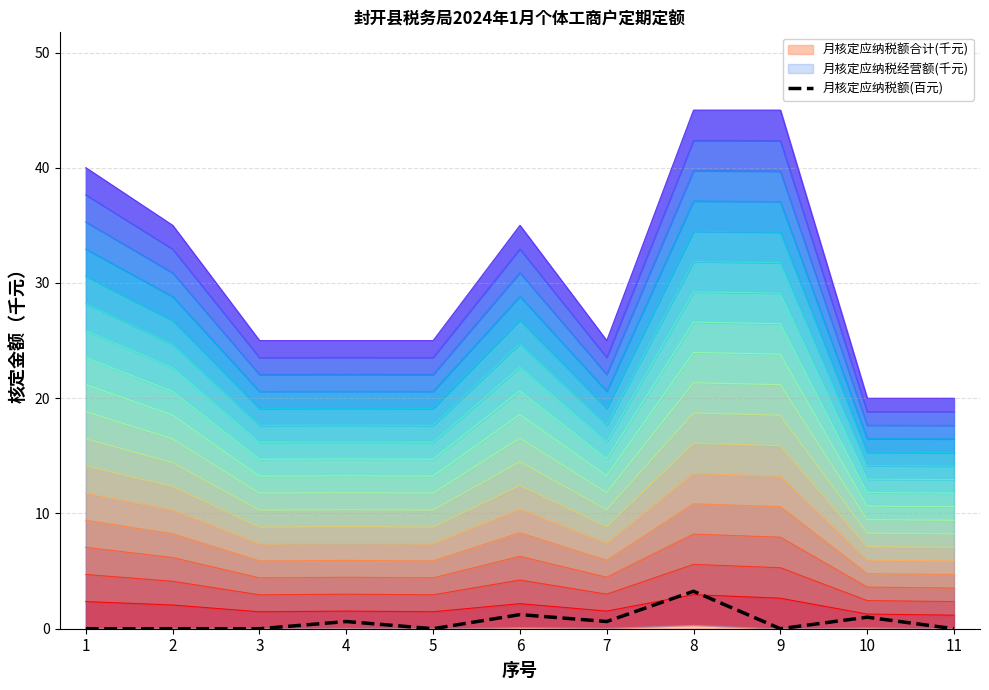

At which category does the chart reach its minimum across all series?

1